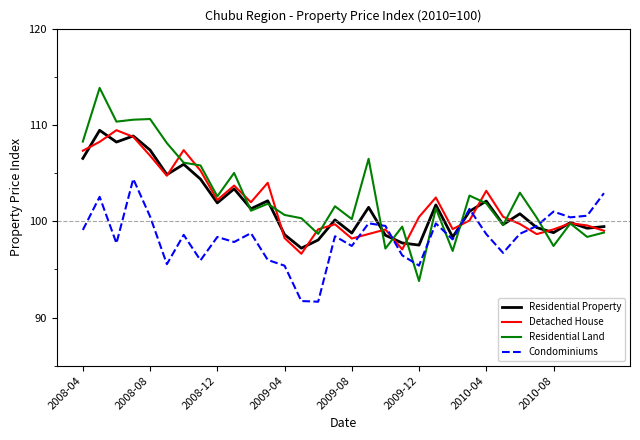

Which series has the widest spread of values?

Residential Land